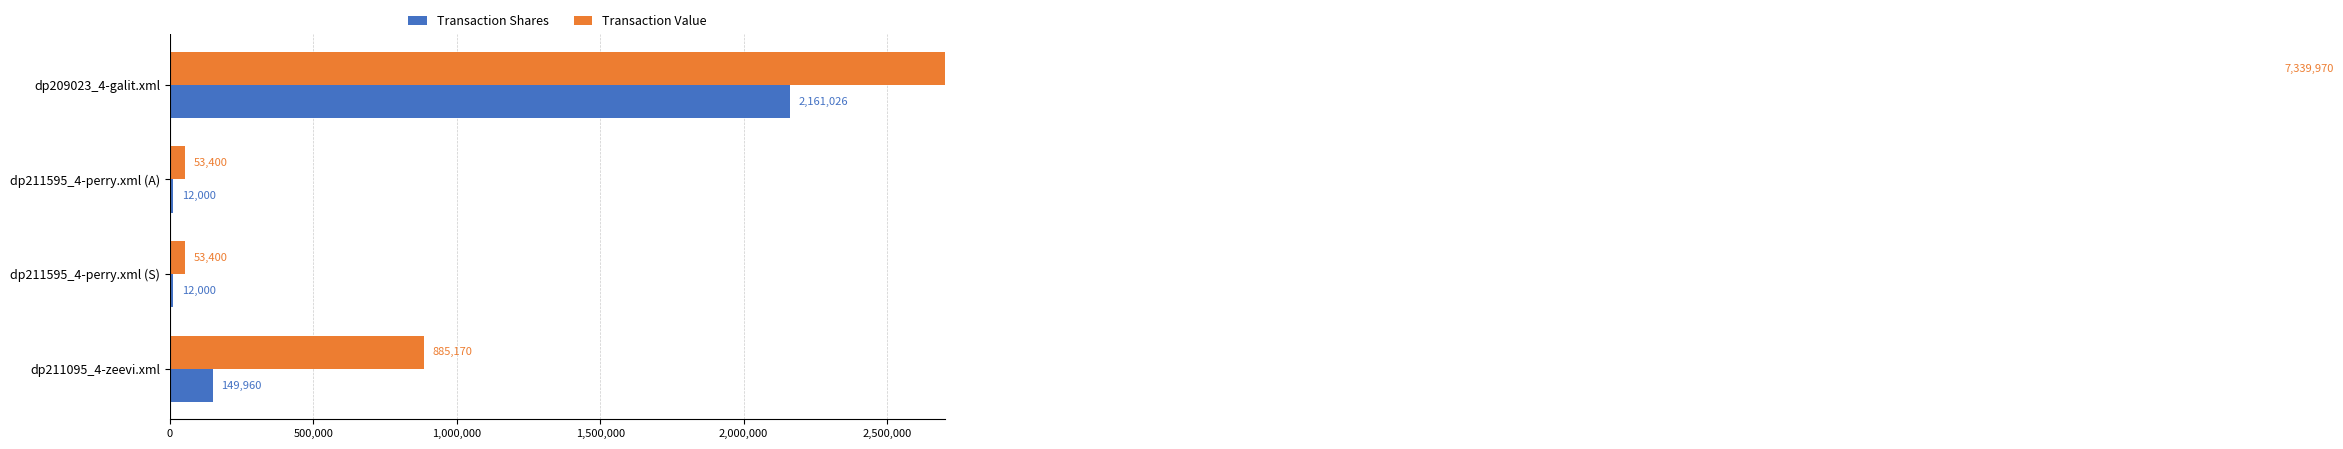

How many bars are there in total?

8